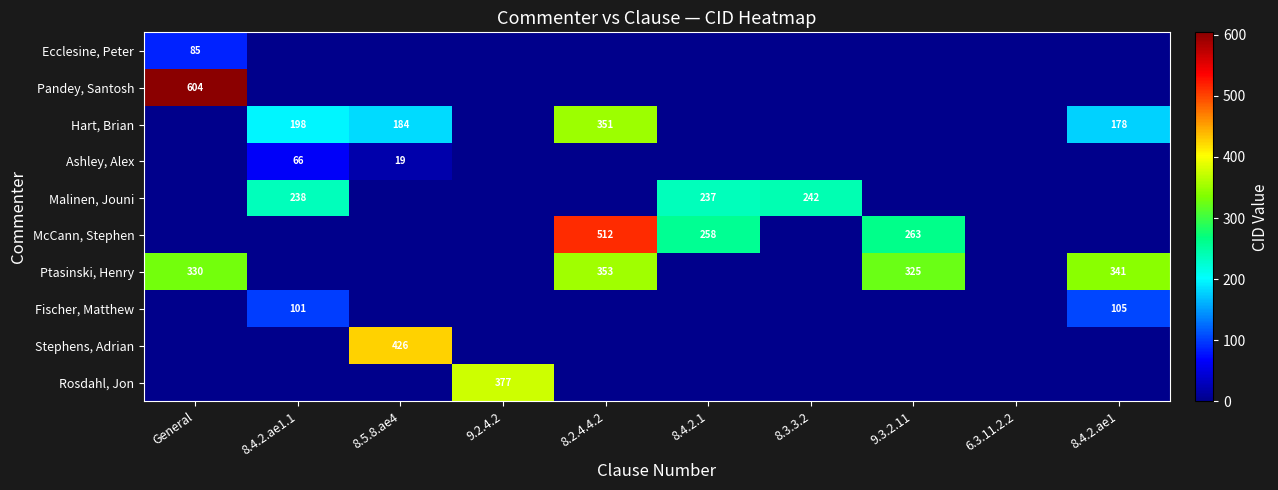

True or false: Ptasinski, Henry has a value of 451 at General.

False